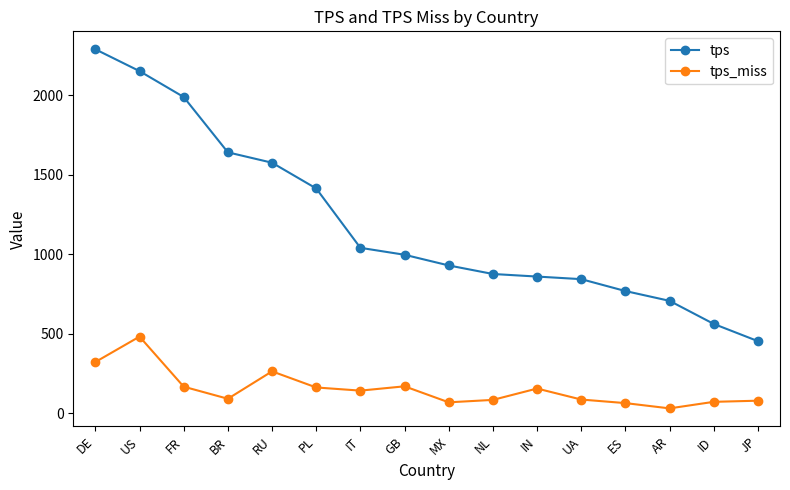

What is the difference between the highest and lowest values at RU?

1311.5